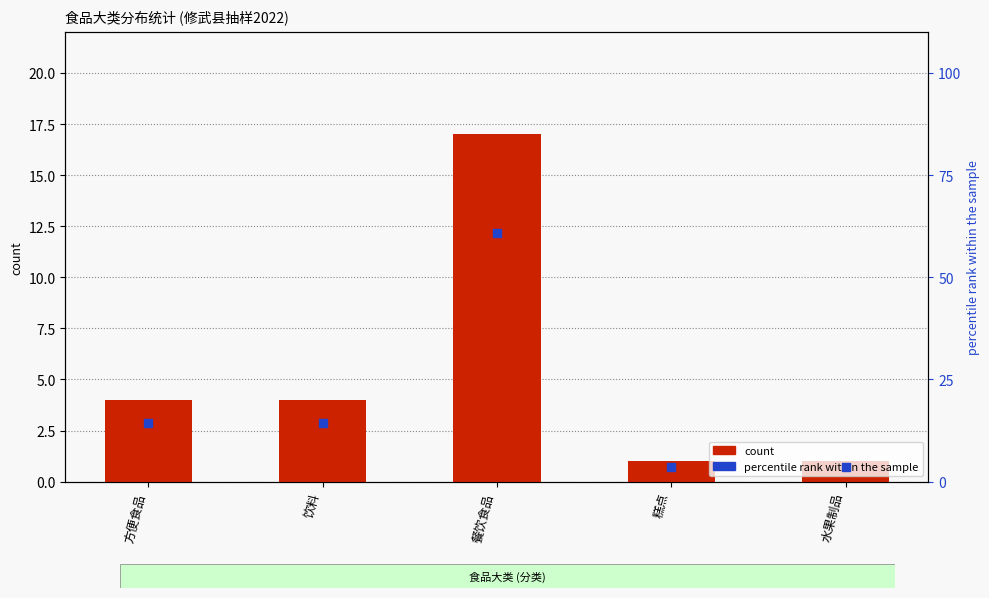

Which series has the largest Y range (max minus min)?

percentile rank within the sample